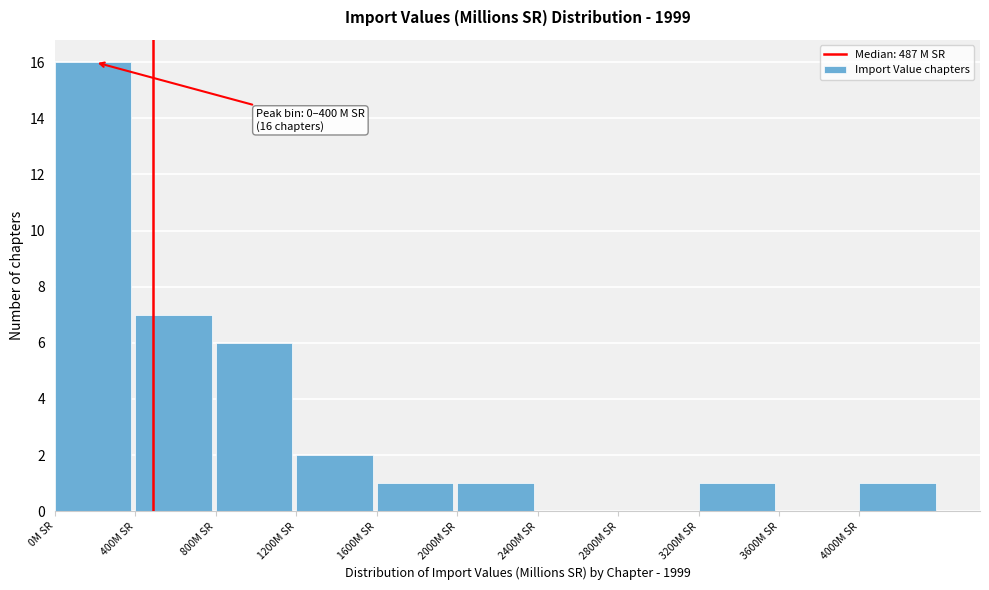

Over which range of the x-axis is the bar tallest?

0 to 400